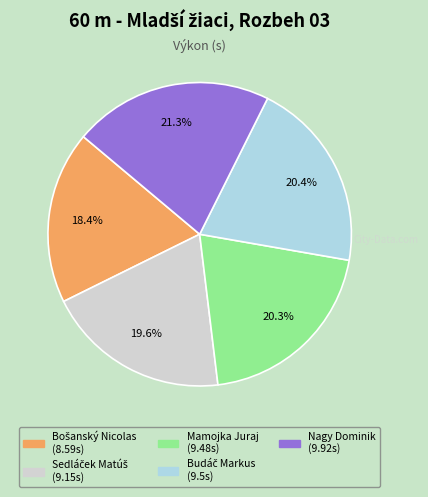

Is there a majority slice in this chart?

No